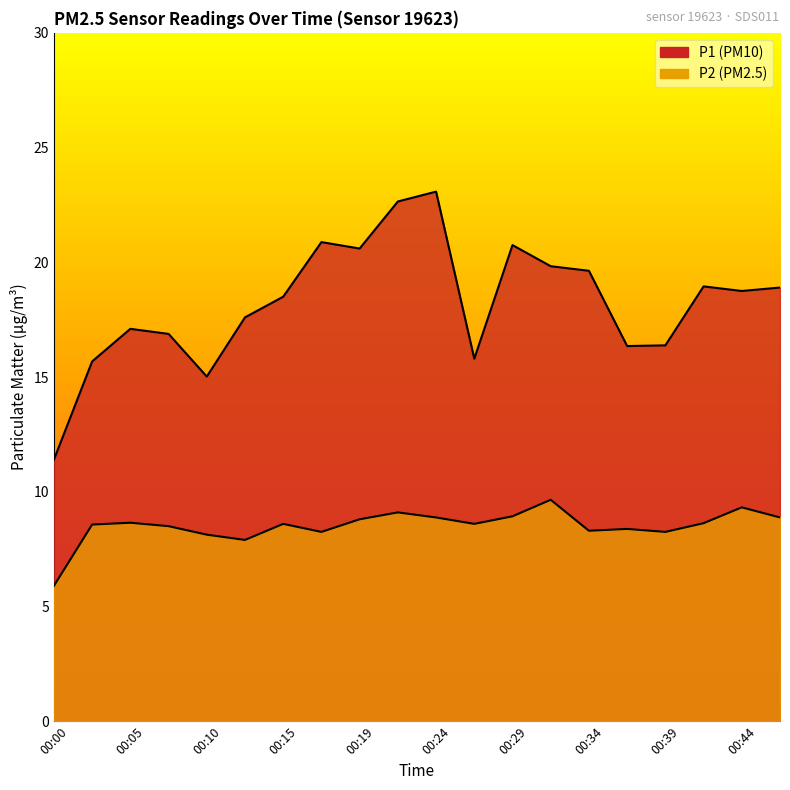

Where is P2 nearest to the value 7?

00:12